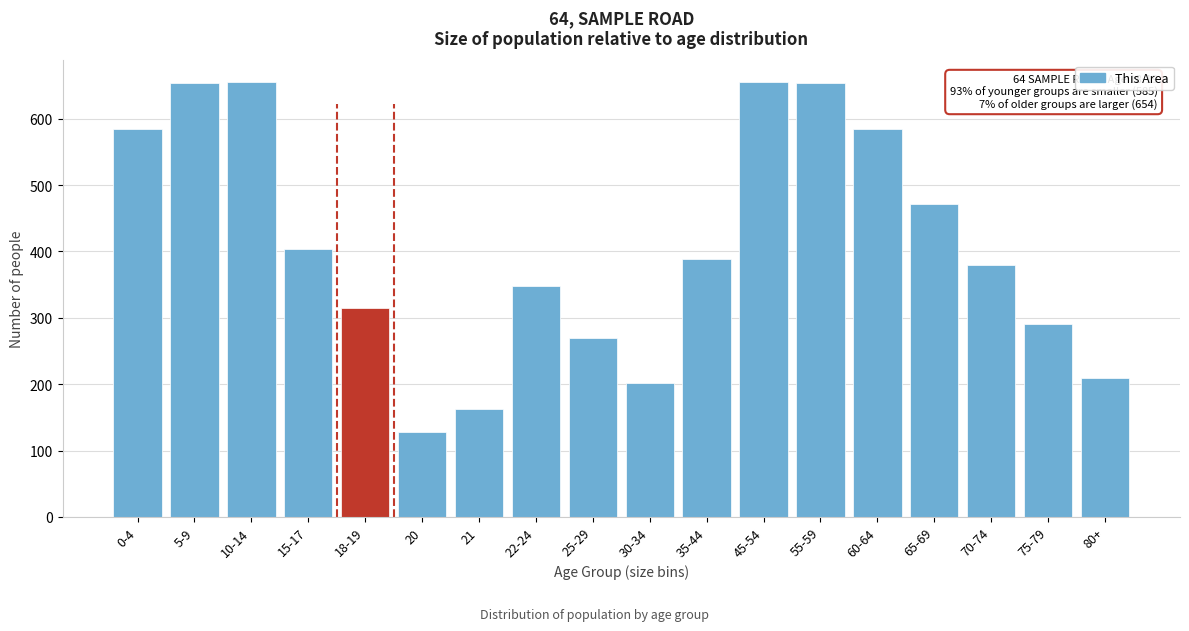

Which label corresponds to the smallest value in the chart?

20